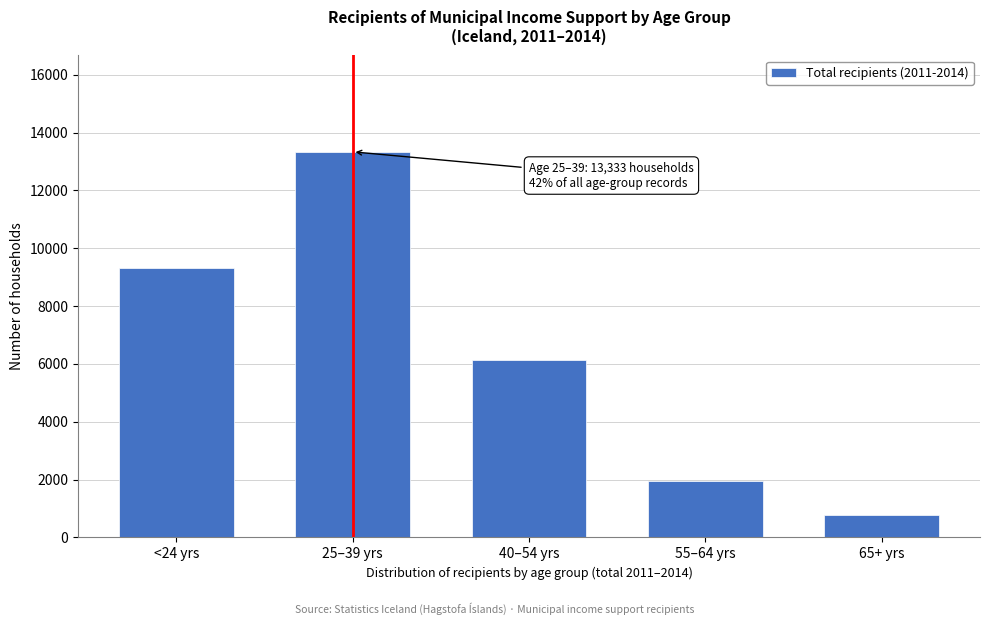

Reading left to right, what are all the values shown in this chart?

<24 yrs=9328	25–39 yrs=13333	40–54 yrs=6131	55–64 yrs=1959	65+ yrs=784